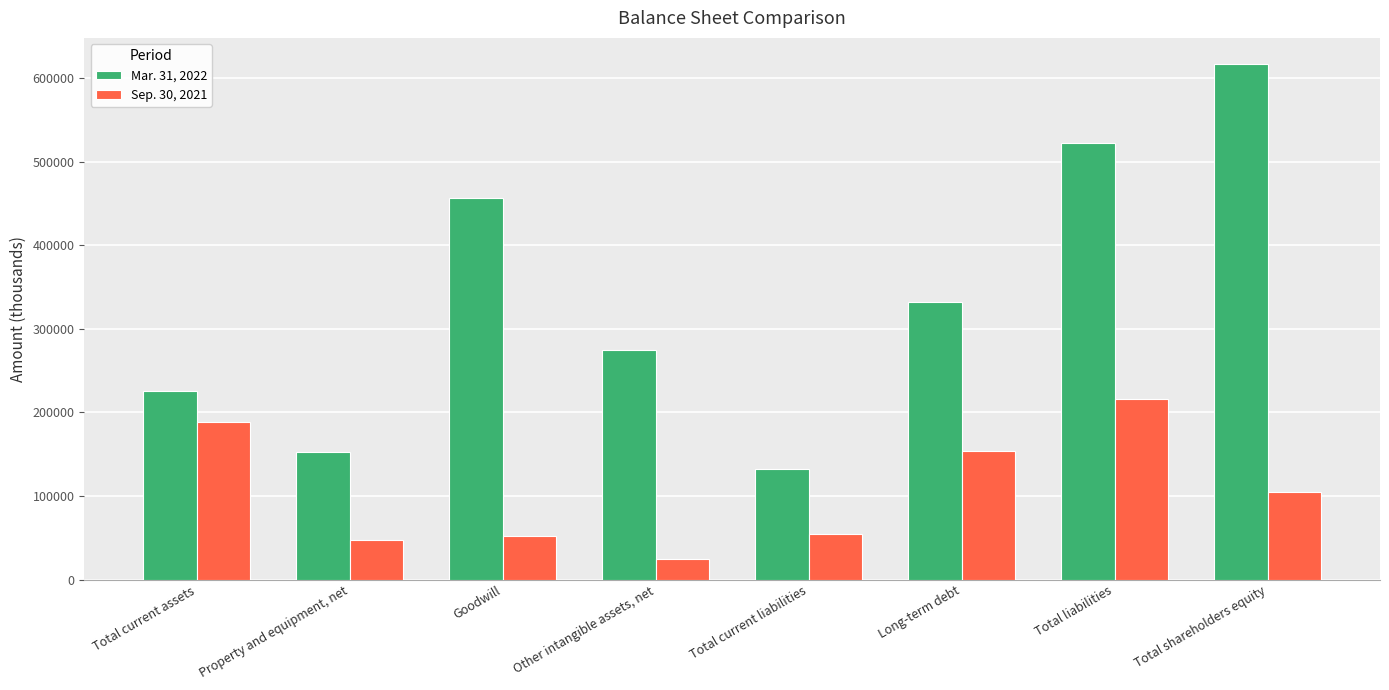

At which category does the chart reach its peak across all series?

Total shareholders equity